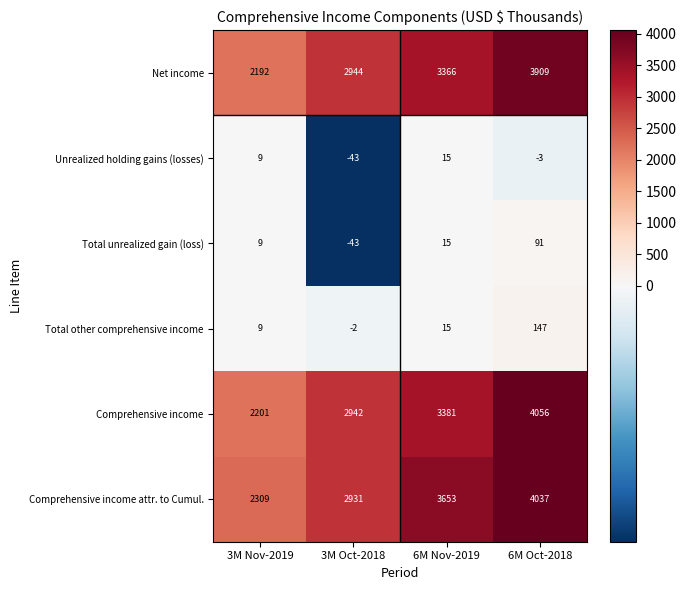

Count the number of categories in the chart.

4